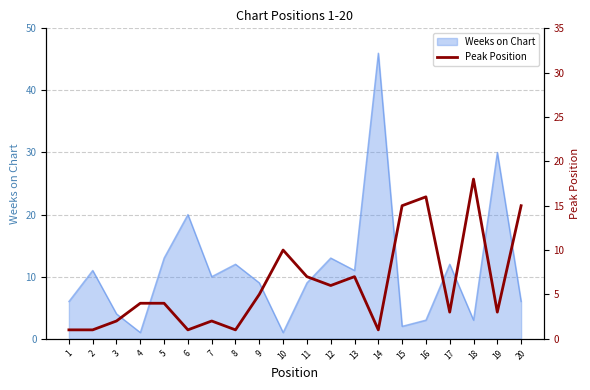

What is the maximum value for Weeks on Chart?

46